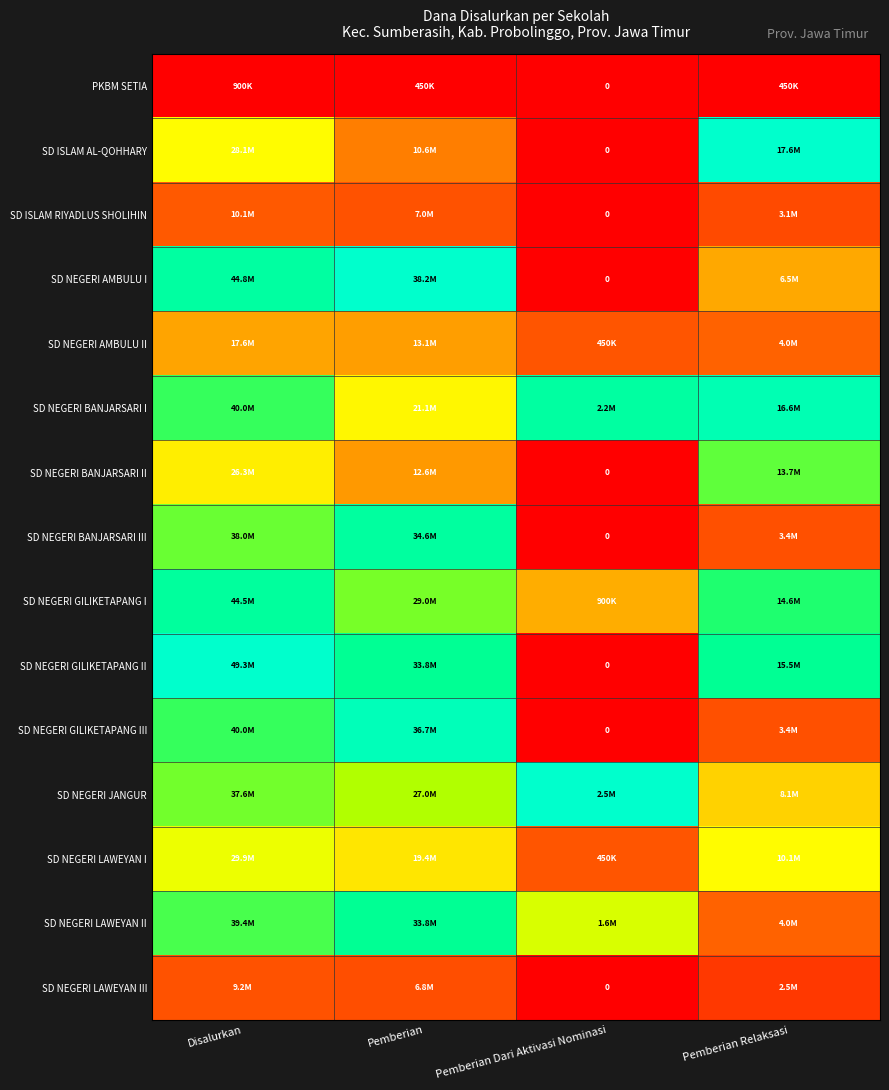

List the labels in order of SD NEGERI AMBULU II value, largest first.

Disalurkan, Pemberian, Pemberian Relaksasi, Pemberian Dari Aktivasi Nominasi